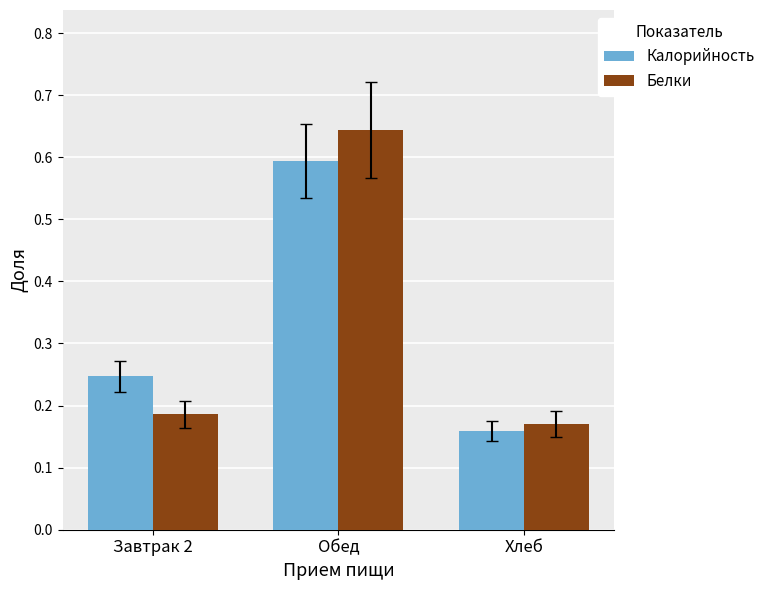

Which series has the largest range (max minus min)?

Белки